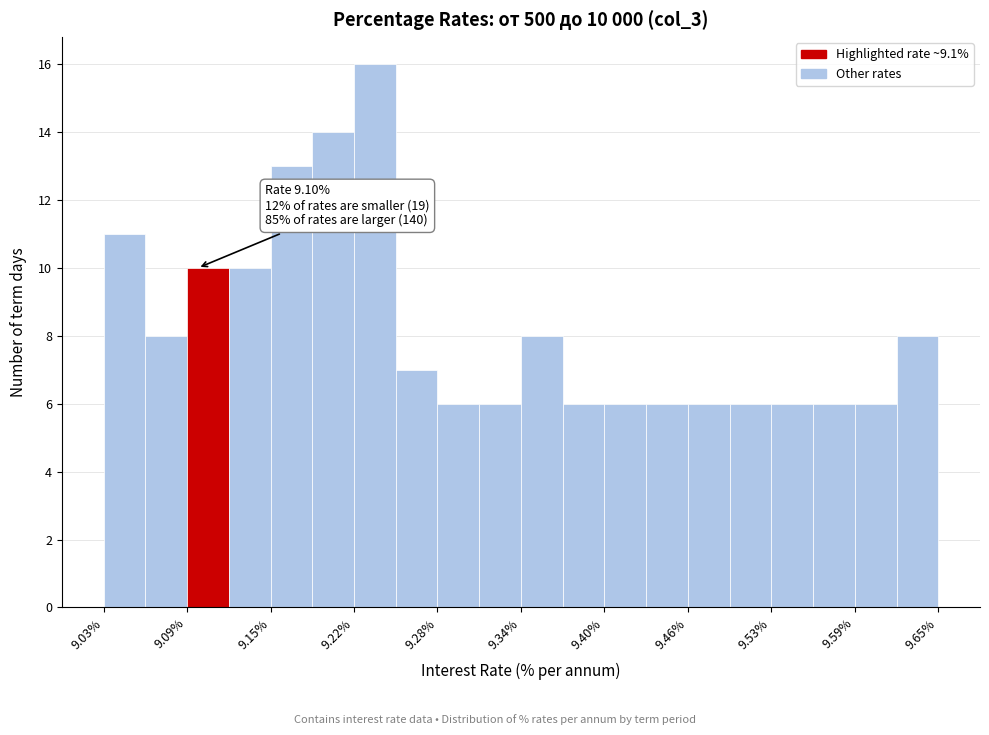

Around what value on the x-axis is the tallest bar? Give the approximate position of its centre, as read against the axis.

9.23